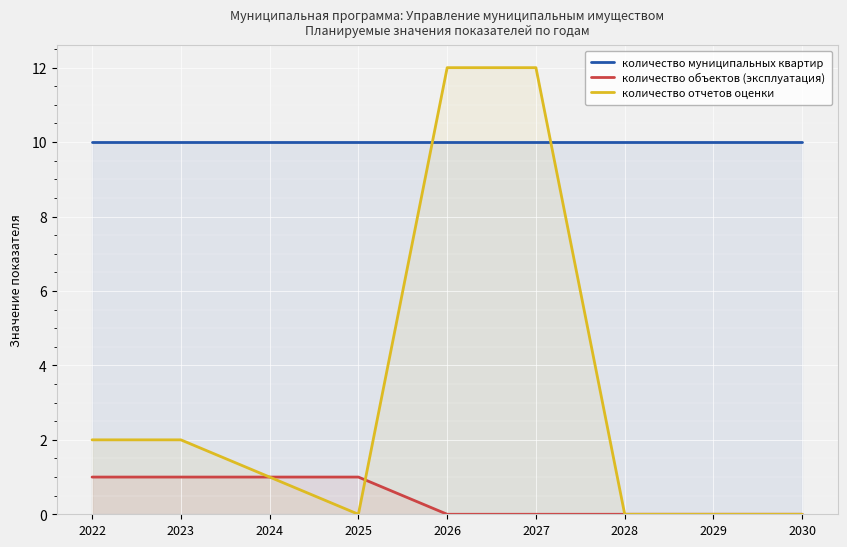

At how many categories does at least one series exceed 0?

9